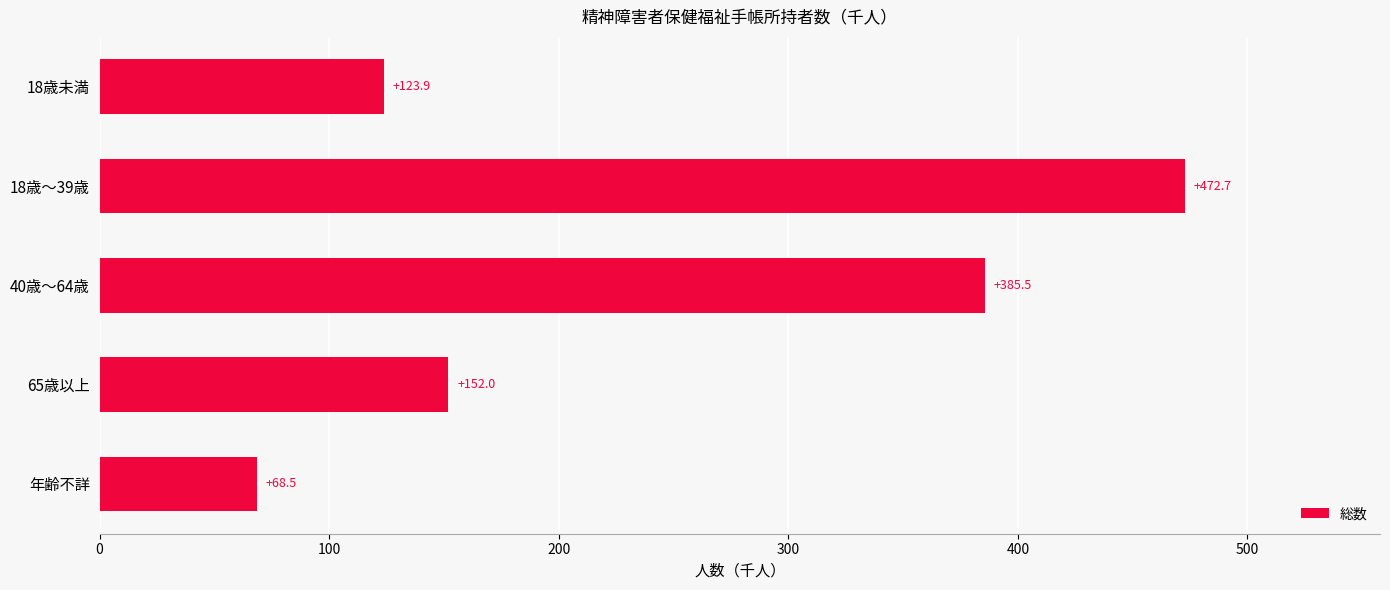

How many categories are shown in the chart?

5